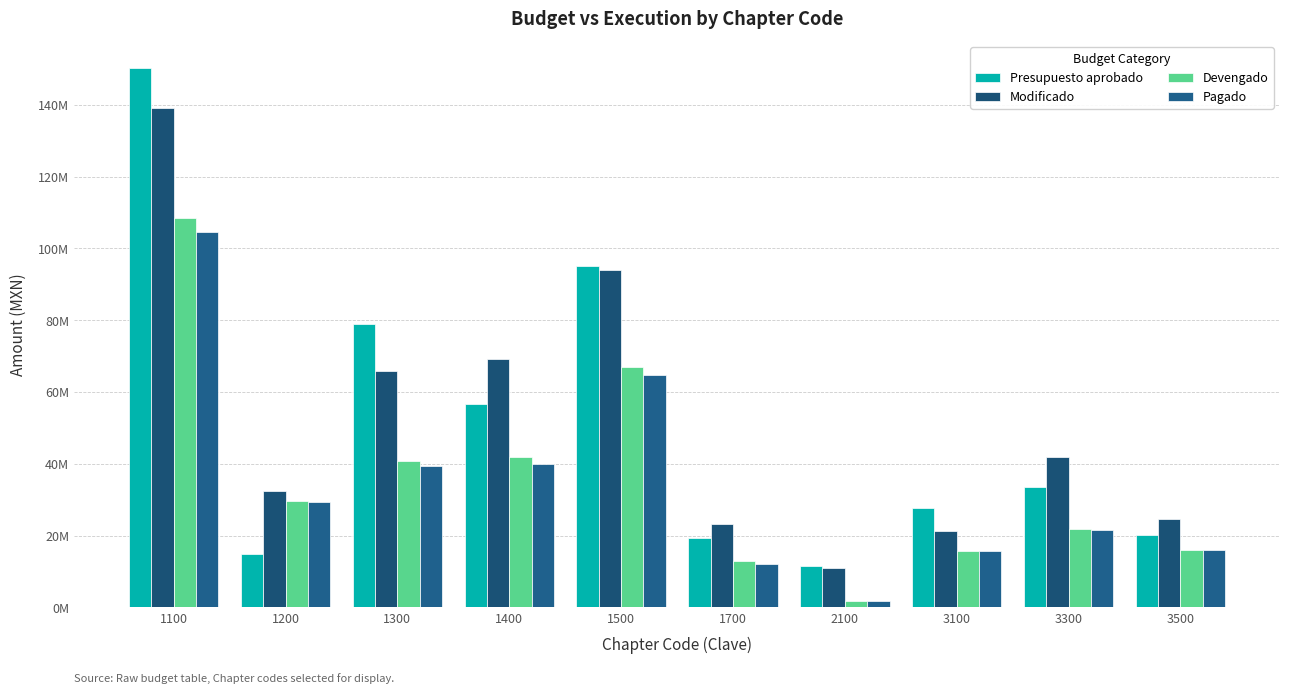

What is the difference between the maximum and second lowest values in the Devengado series?

95571587.0